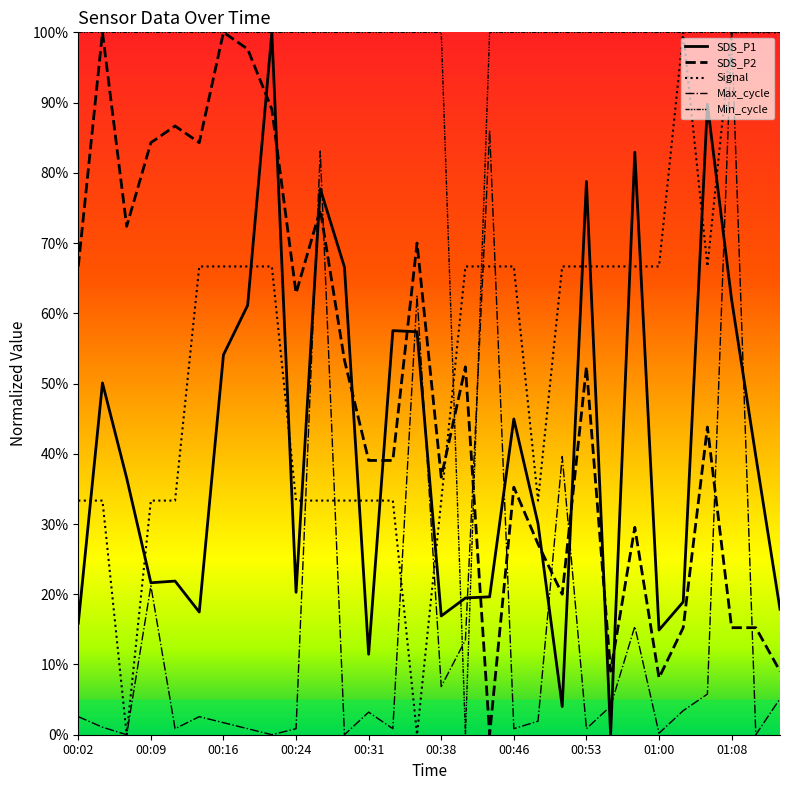

At which category does SDS_P2 reach its first local valley?

00:07